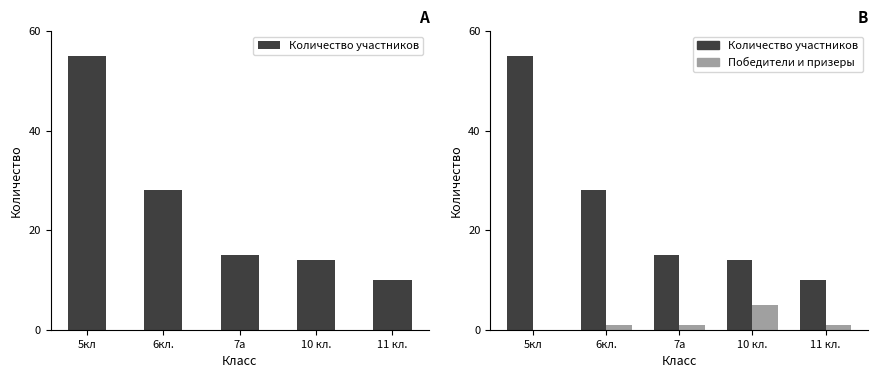

True or false: Количество участников has a value of 15 at 7а.

True